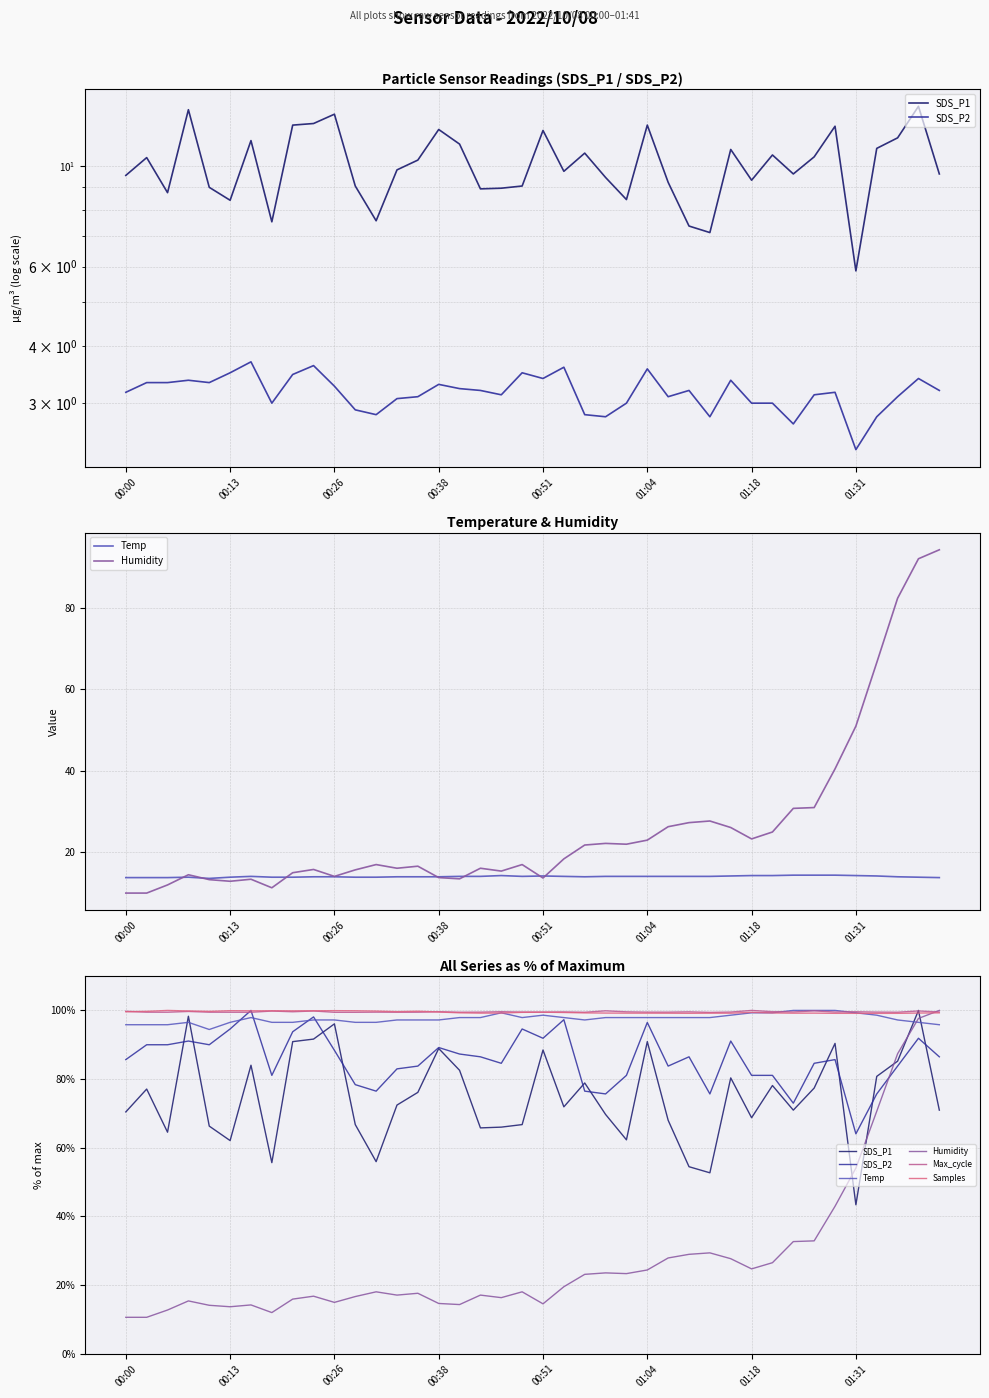

Which series ends up on top after the final intersection of Humidity and SDS_P2?

Humidity